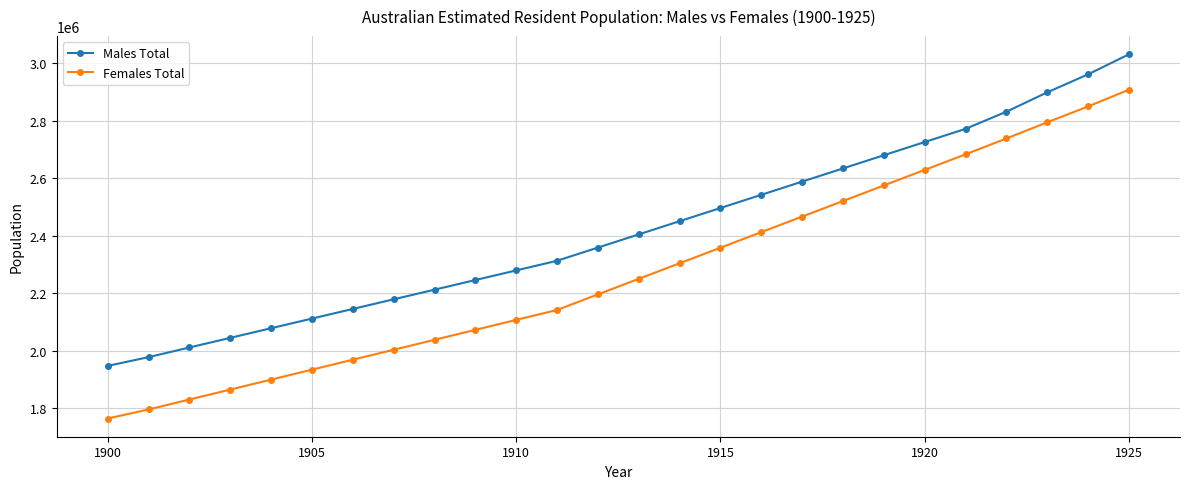

List the series in order of their peak value, lowest first.

Females Total, Males Total